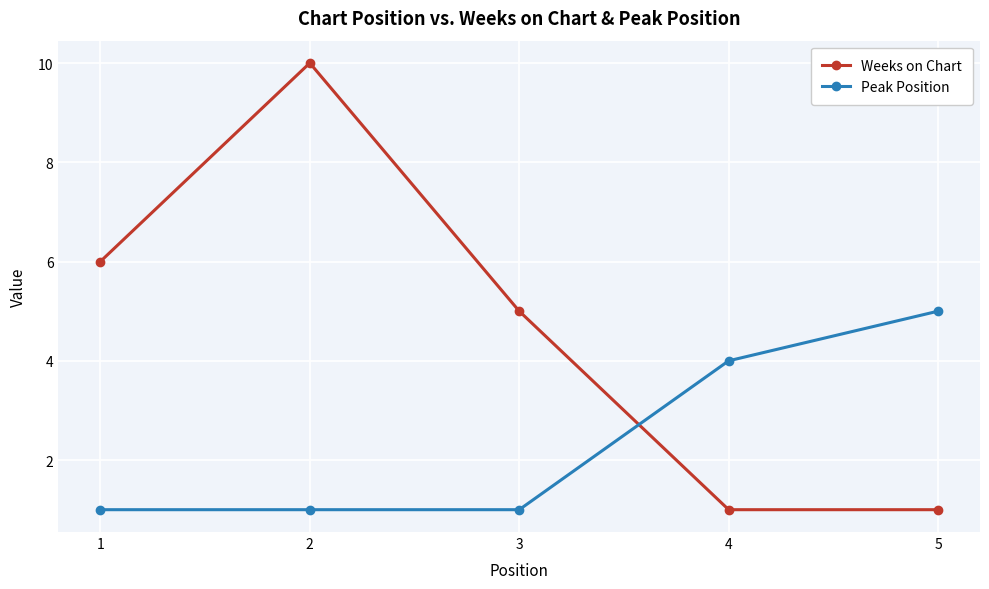

What is the highest value of the Peak Position series?

5